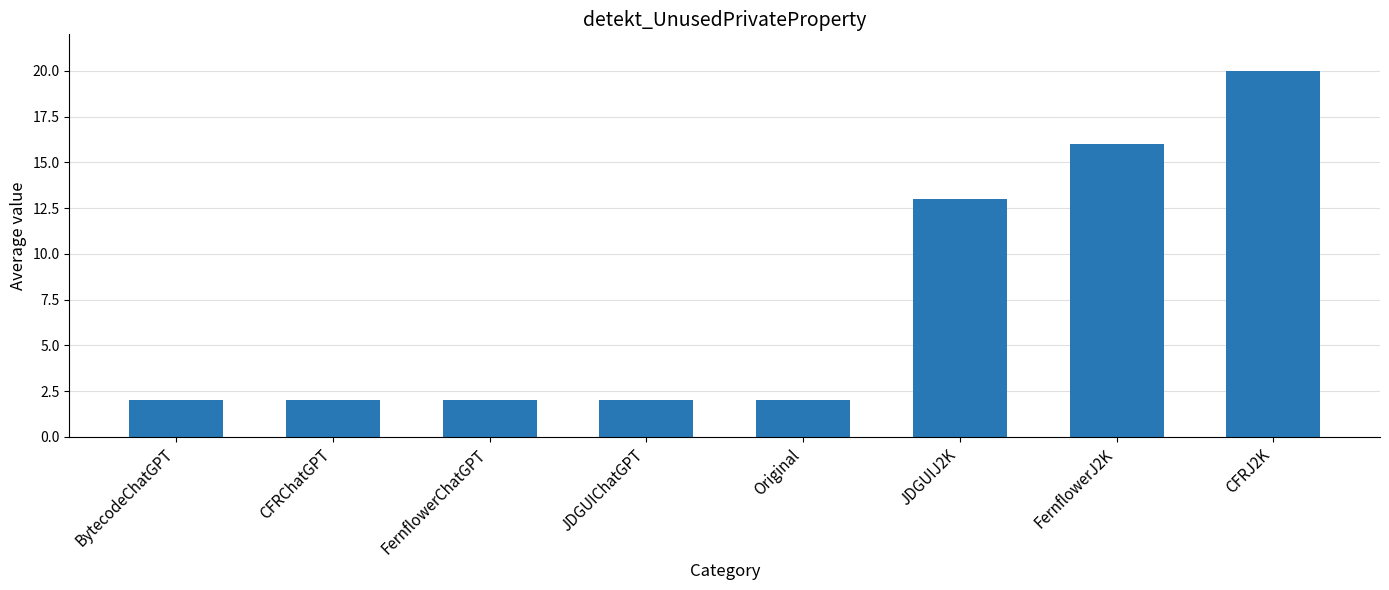

What is the change in value from JDGUIJ2K to FernflowerJ2K?

+3